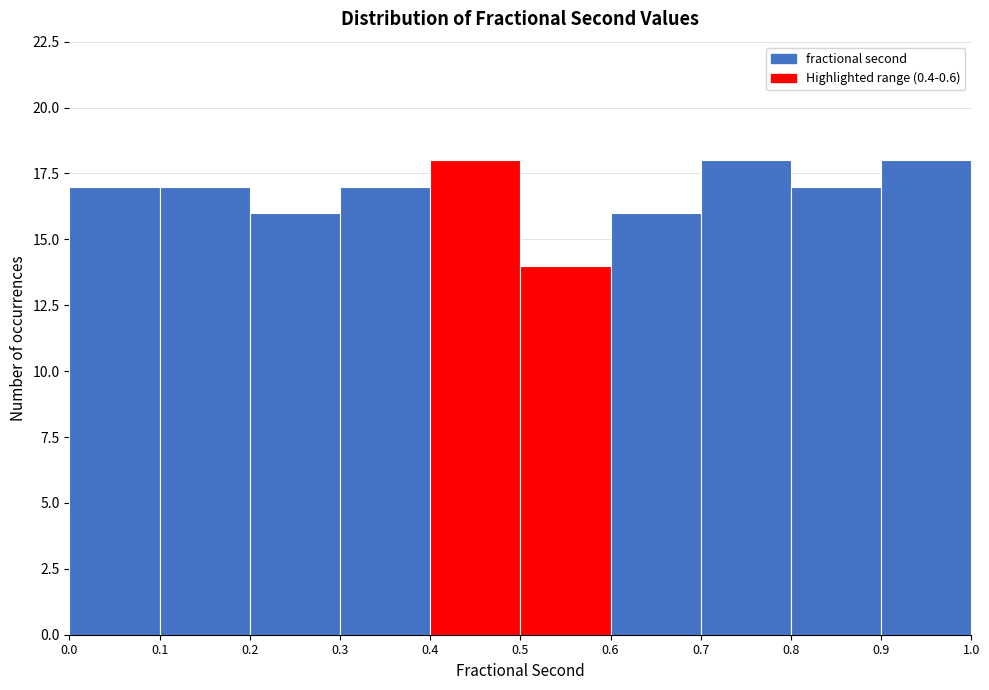

Reading left to right, list every bar in this chart as the range it spans on the x-axis followed by its height. The values are not printed on the chart, so give them approximately, as read against the axis.

0.0 to 0.1: 17
0.1 to 0.2: 17
0.2 to 0.3: 16
0.3 to 0.4: 17
0.4 to 0.5: 18
0.5 to 0.6: 14
0.6 to 0.7: 16
0.7 to 0.8: 18
0.8 to 0.9: 17
0.9 to 1.0: 18